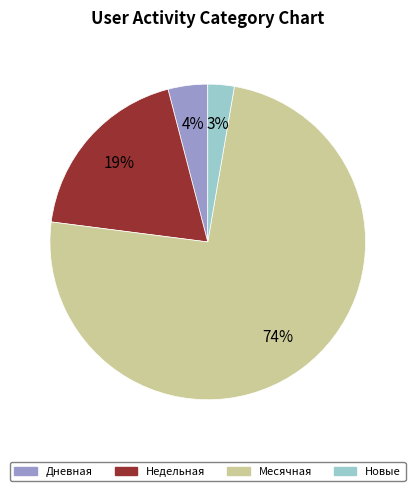

To the nearest percent, what is the average slice percentage?

25%